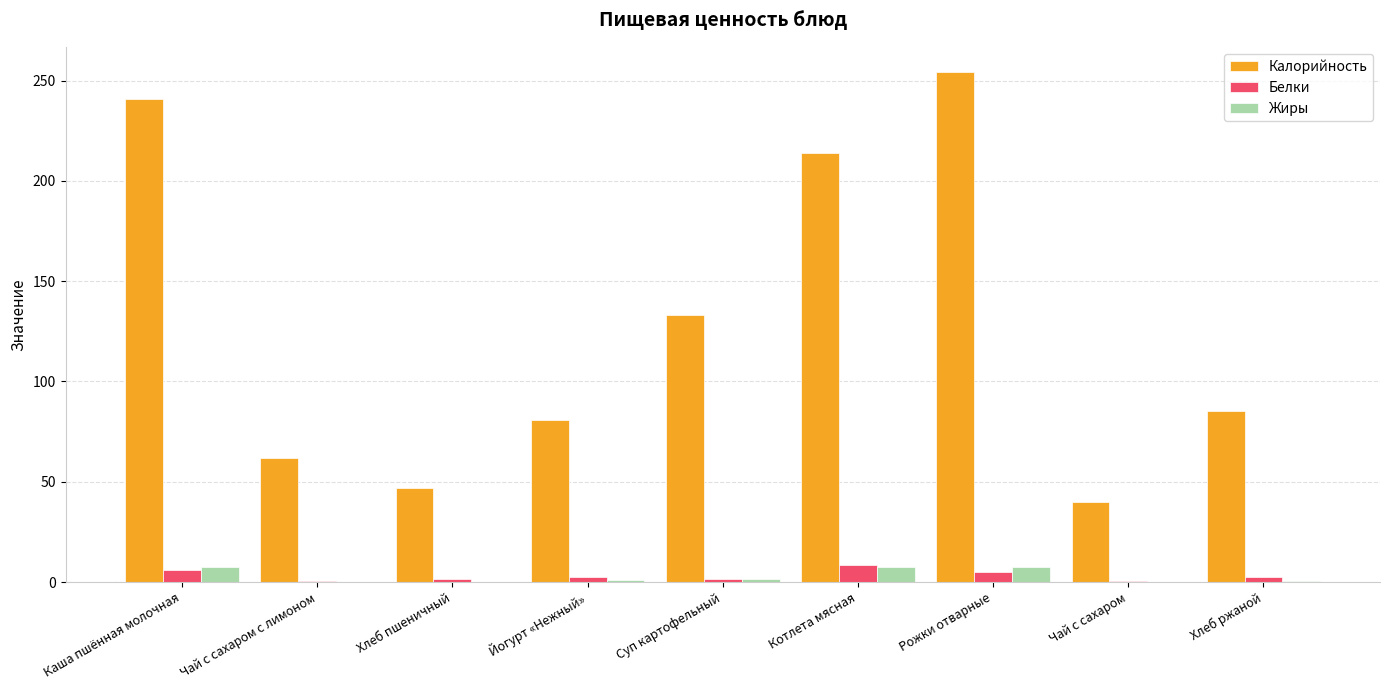

What is the greatest value displayed?

254.1